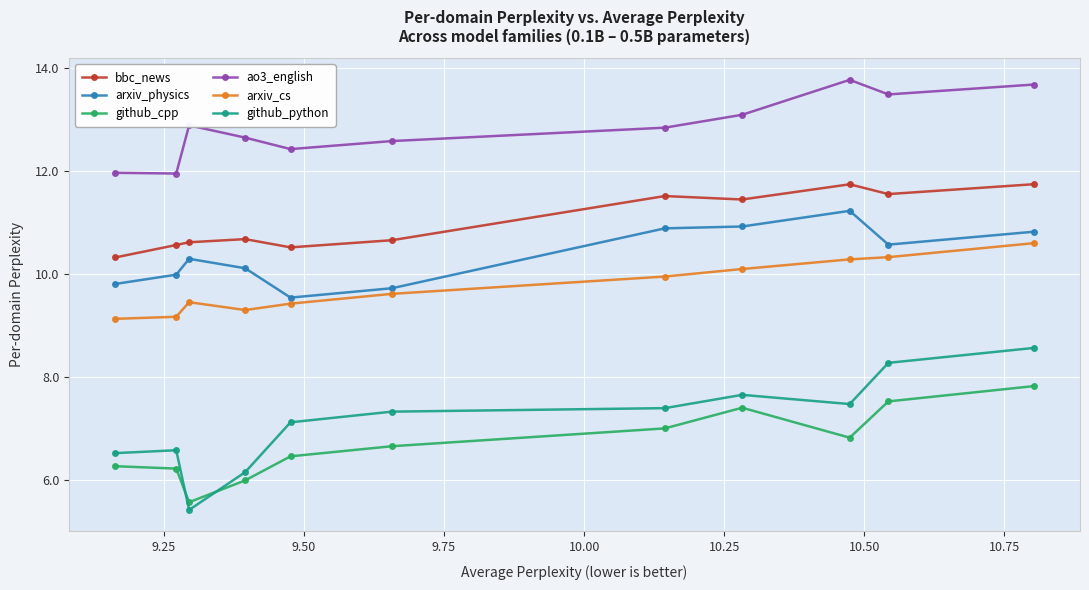

List the series in order of their peak value, highest first.

ao3_english, bbc_news, arxiv_physics, arxiv_cs, github_python, github_cpp